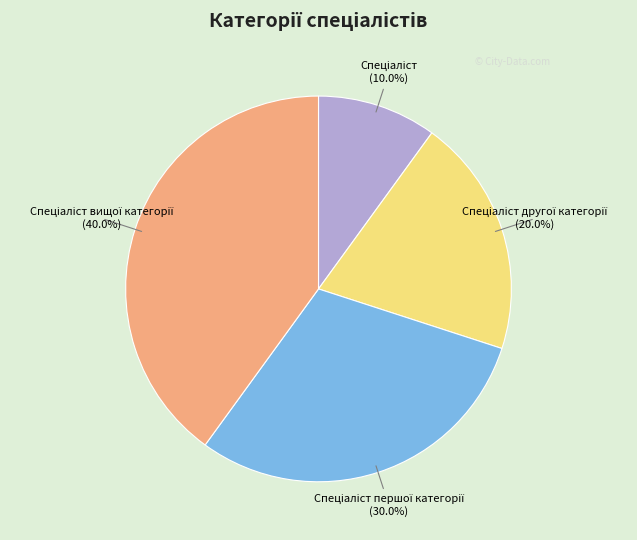

Does any single category account for the majority?

No